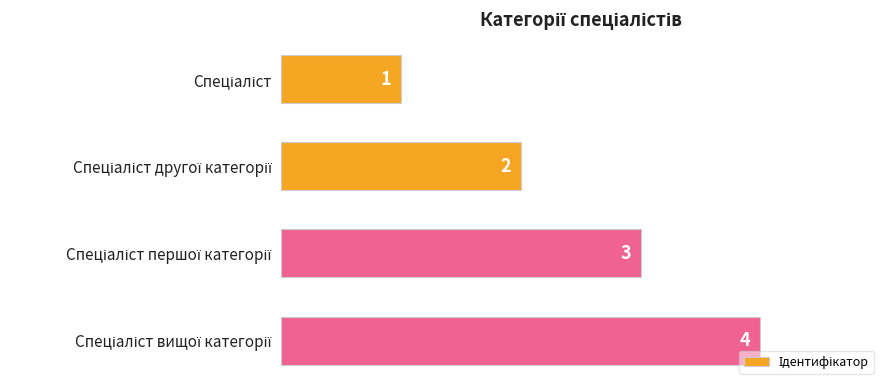

What is the value of the 3rd bar from the top?

3